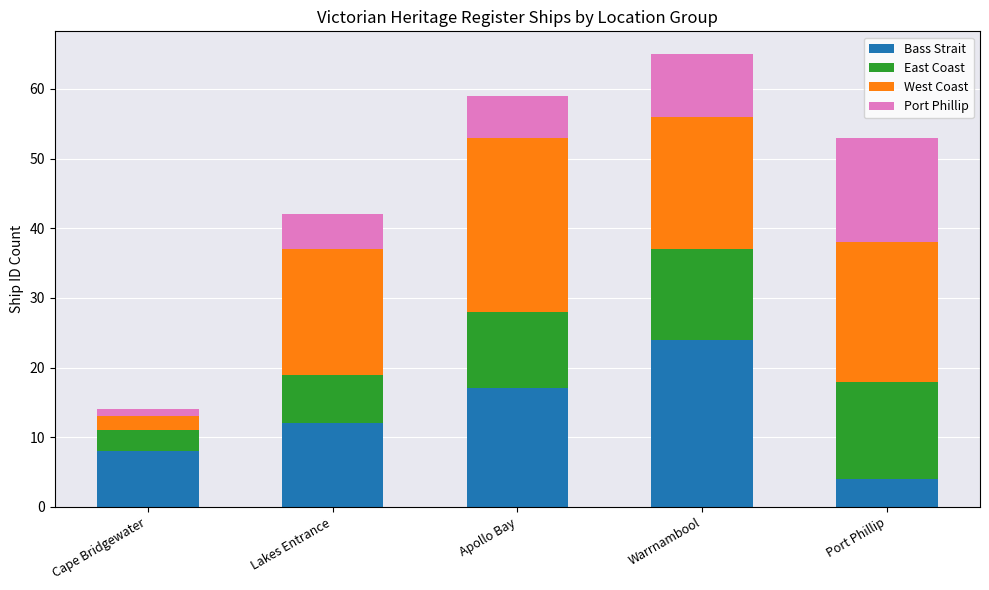

Count the number of categories in the chart.

5